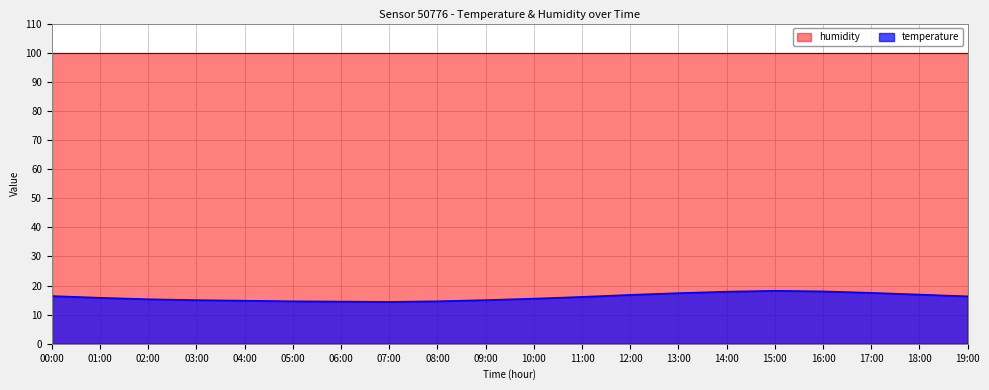

What is the minimum value shown in the chart?

14.4